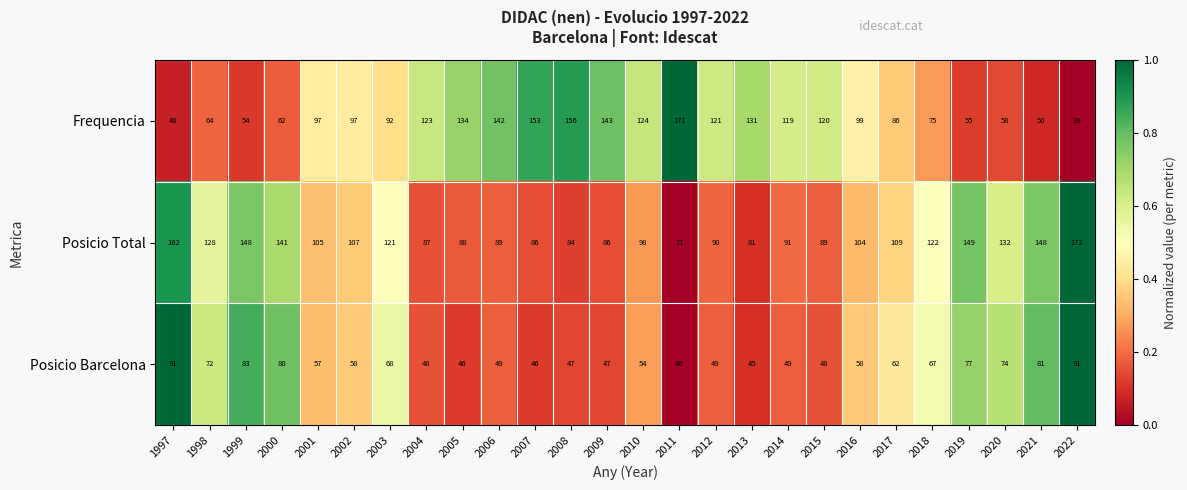

Read the Posicio Barcelona value at 2020, to the nearest 5.

75